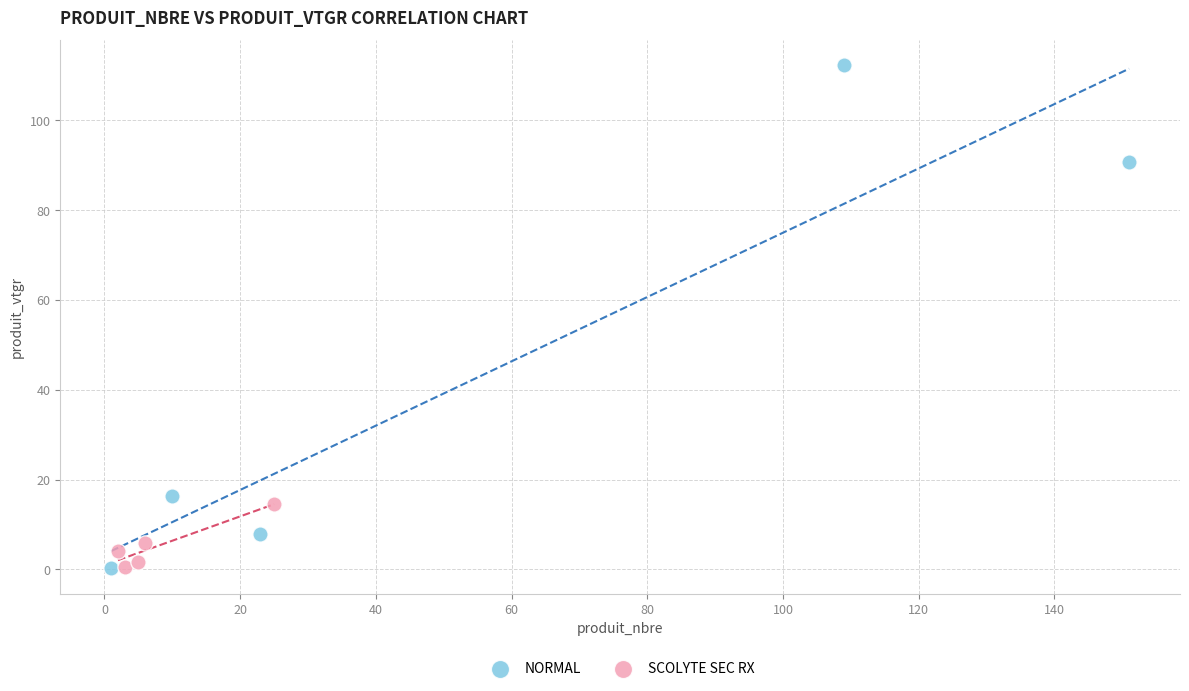

Which series reaches the maximum Y coordinate?

NORMAL